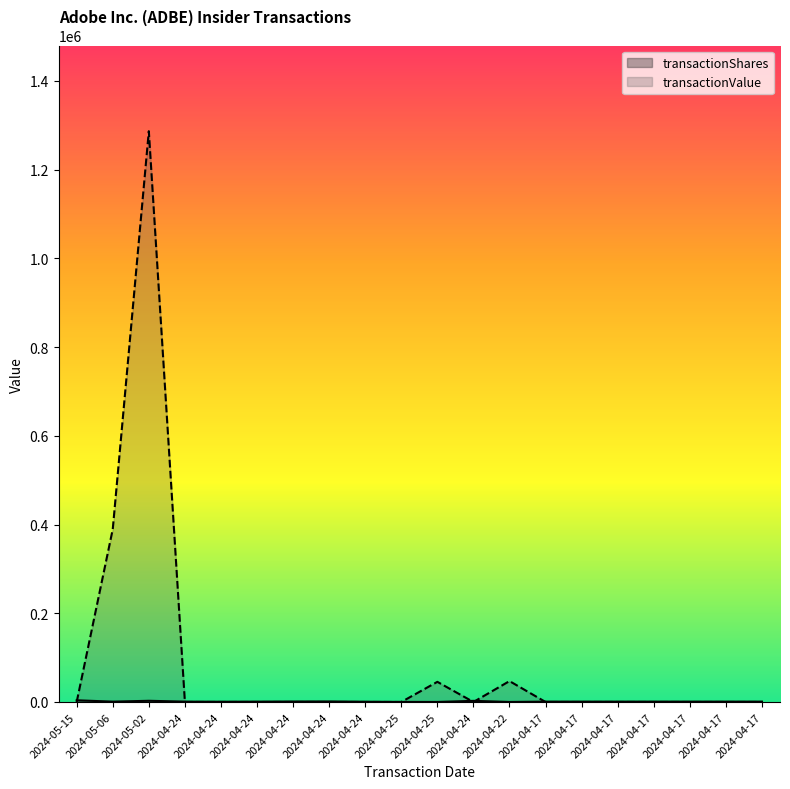

What is the label of the 1st point from the right?

2024-04-17